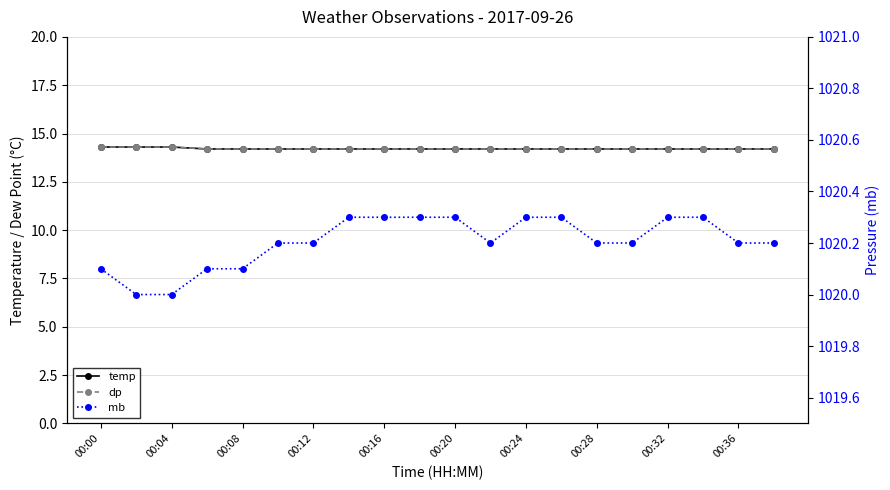

List the series in order of their peak value, highest first.

mb, temp, dp